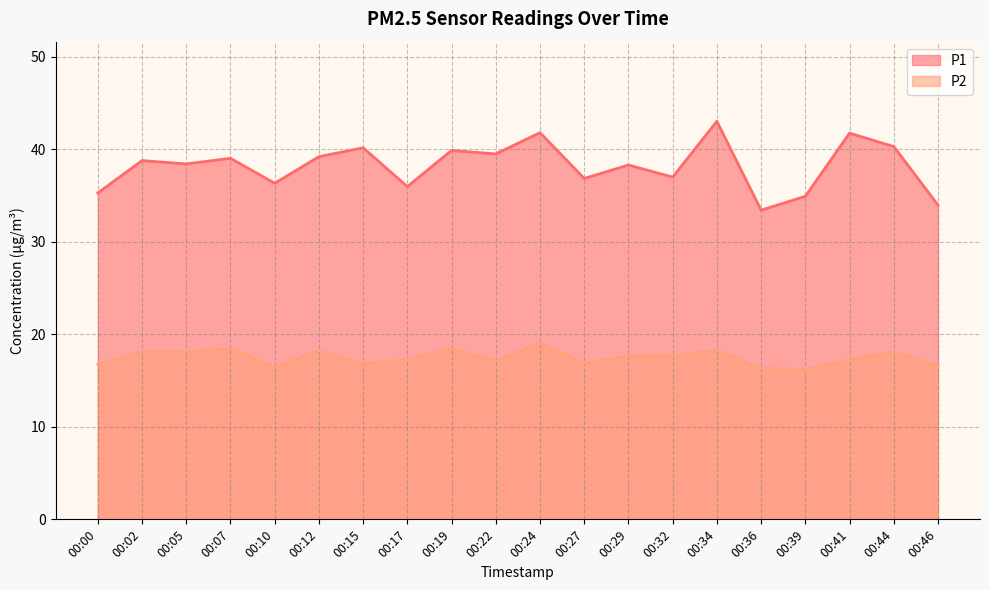

Where does the P1 series first go above 38?

00:02